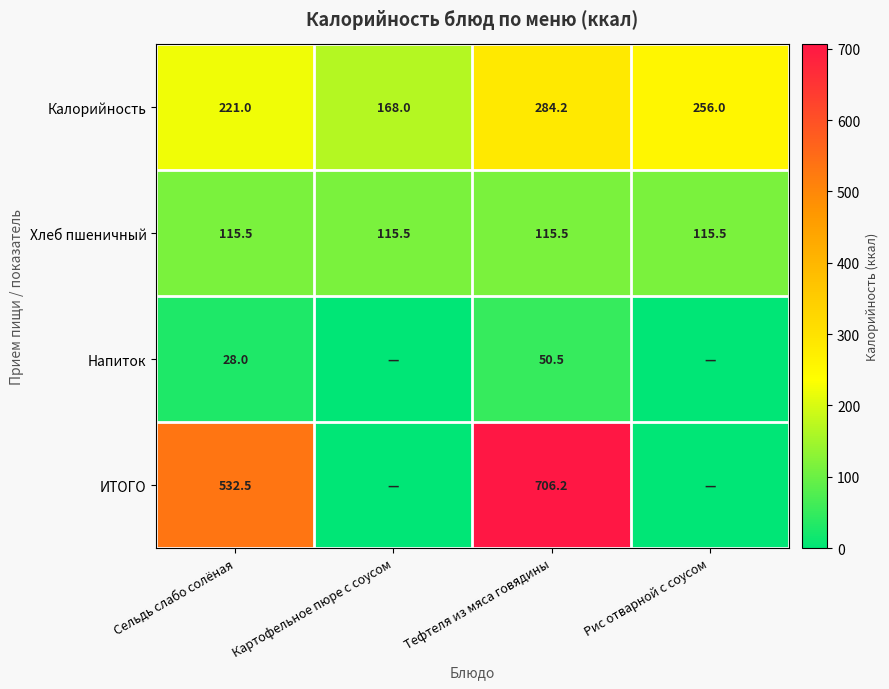

What is the sum of all Хлеб пшеничный values?

462.0